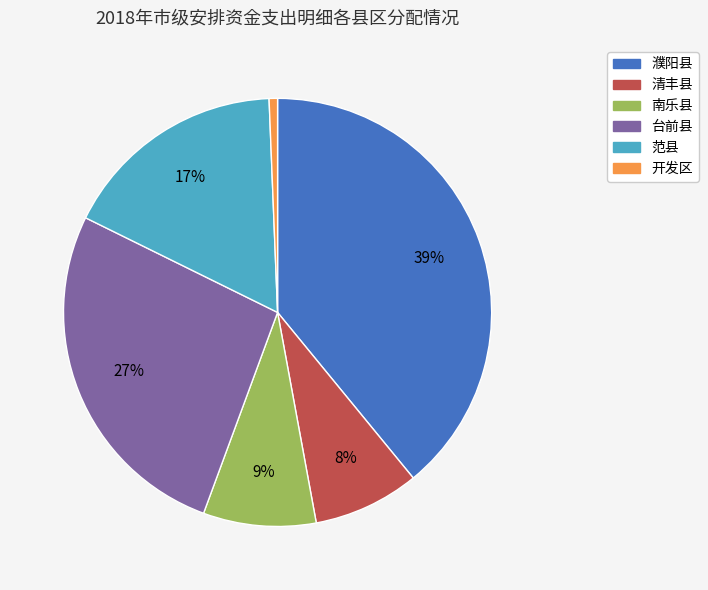

Does 南乐县 account for over 50% of the chart?

No